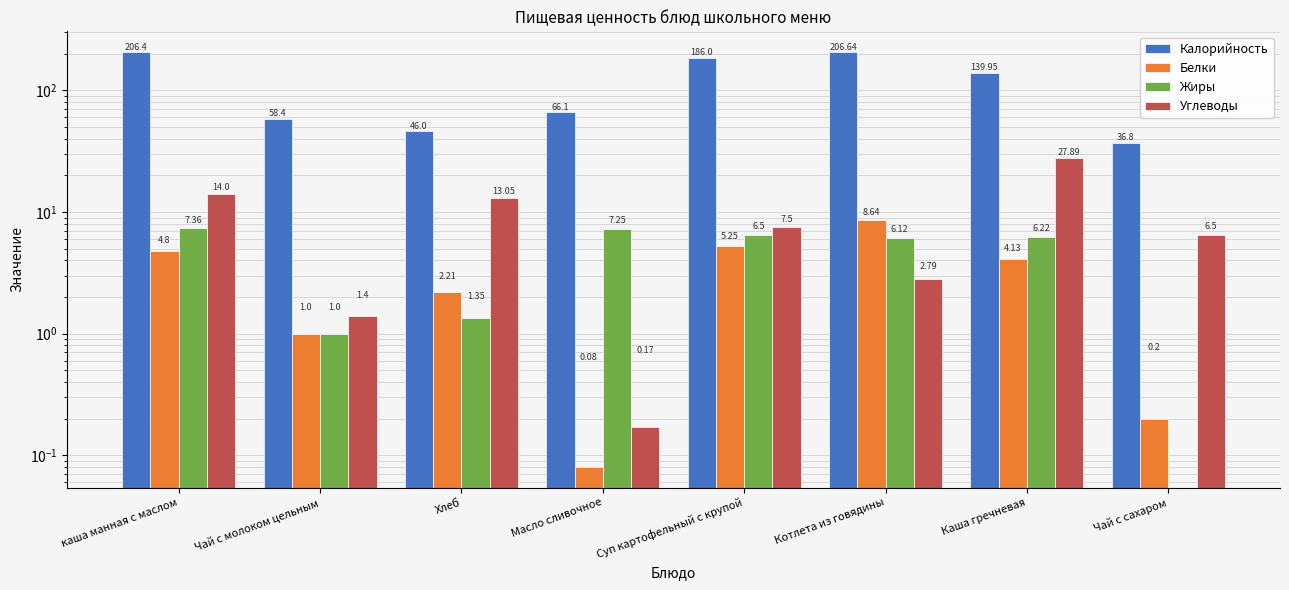

What is the maximum value for Углеводы?

27.9